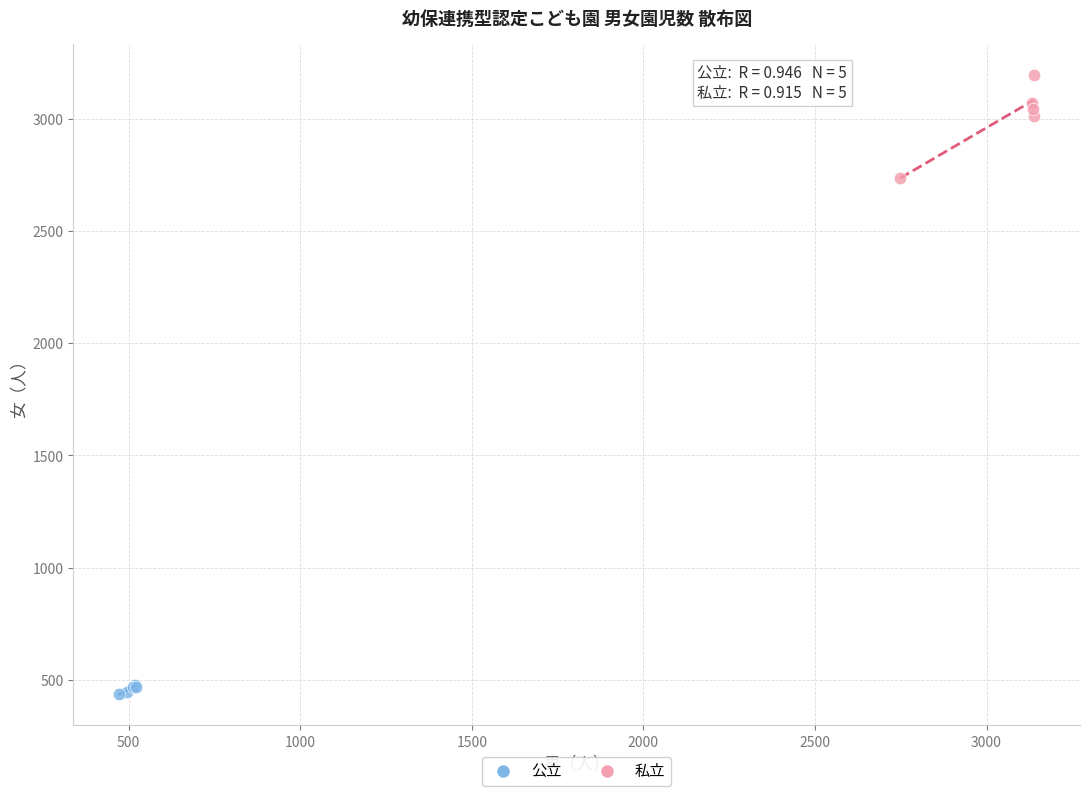

Which series reaches the minimum Y coordinate?

公立